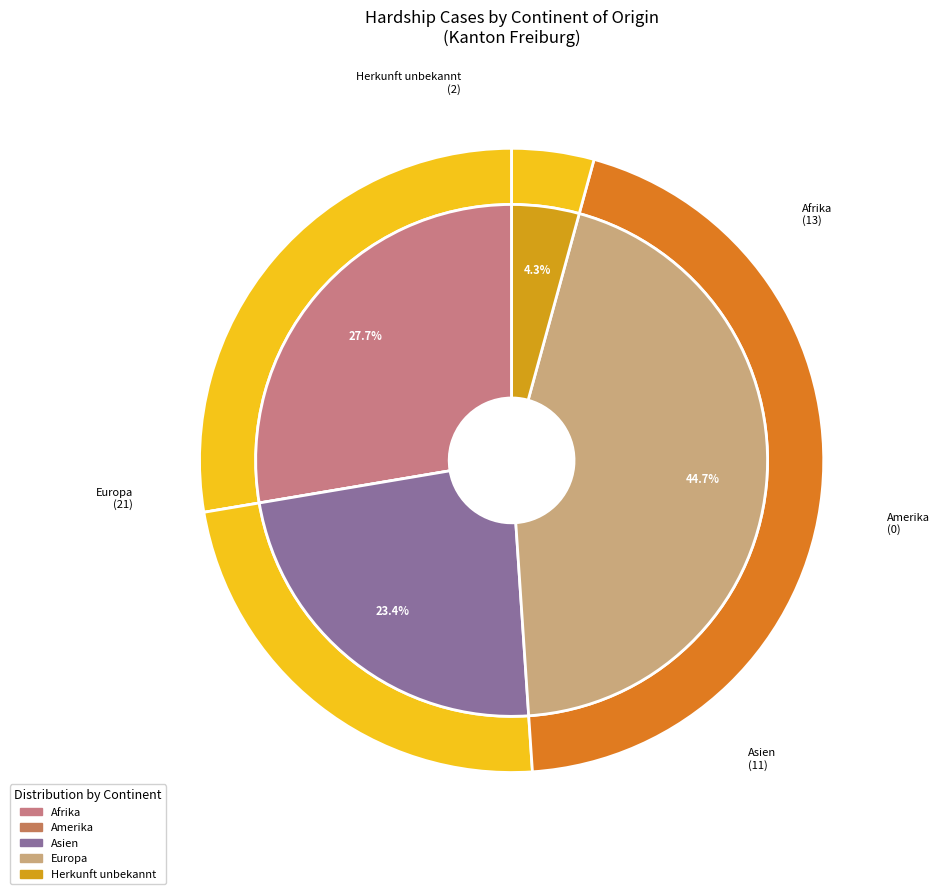

Does Herkunft unbekannt represent more than half of the total?

No